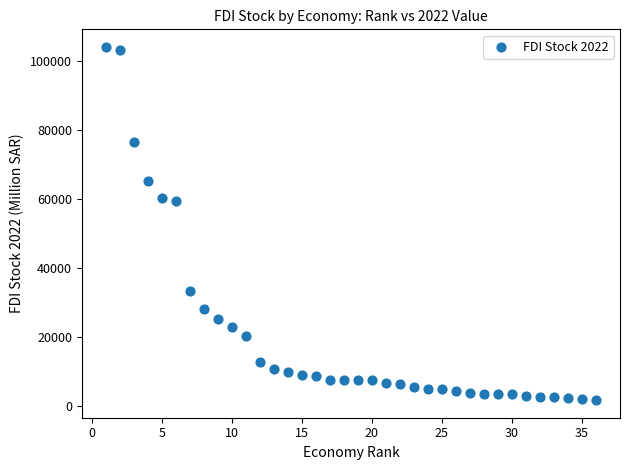

What is the range of Y values (max minus min)?

102263.5